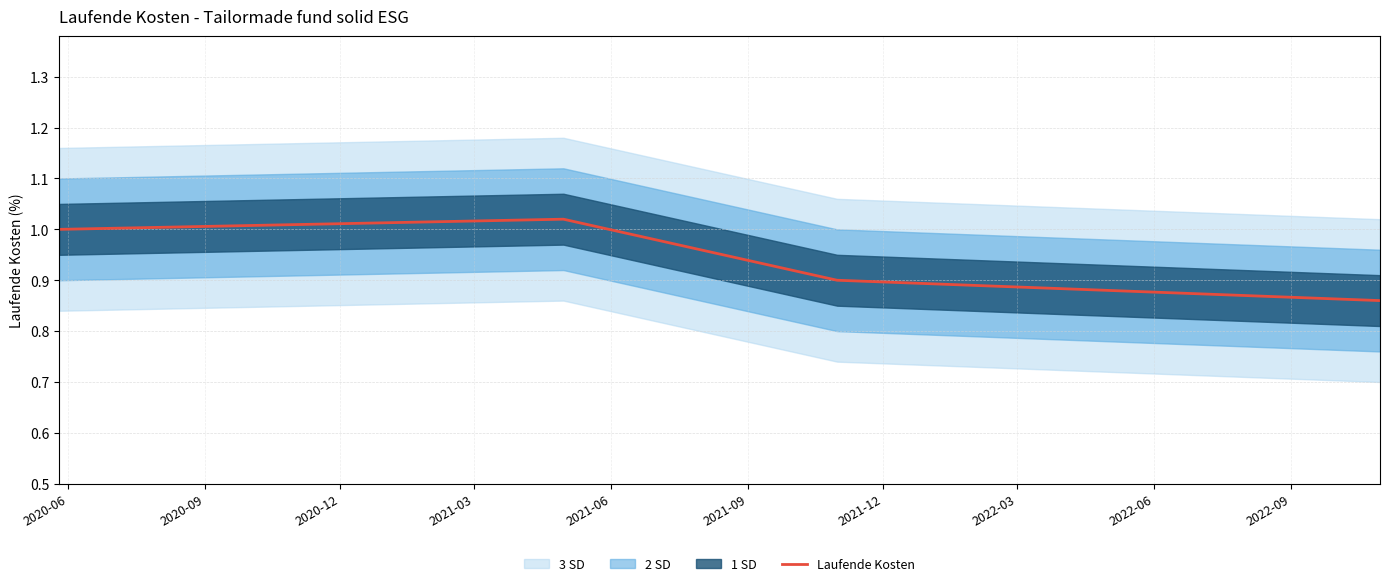

In Laufende Kosten, how many points are higher than both neighbors (excluding endpoints)?

1